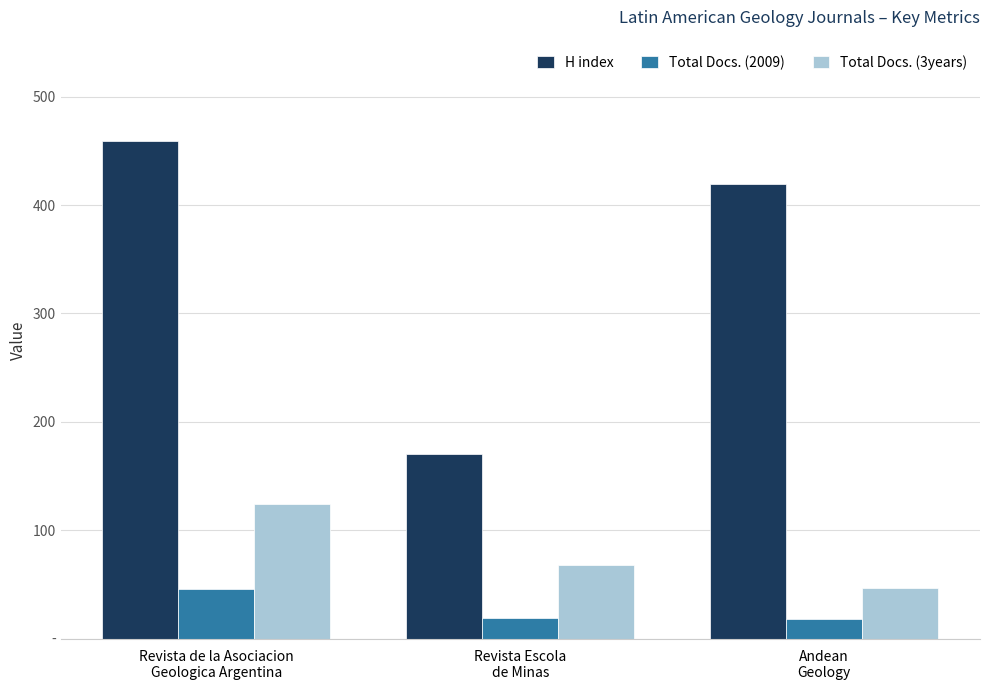

What is the label of the 1st bar from the right?

Andean
Geology